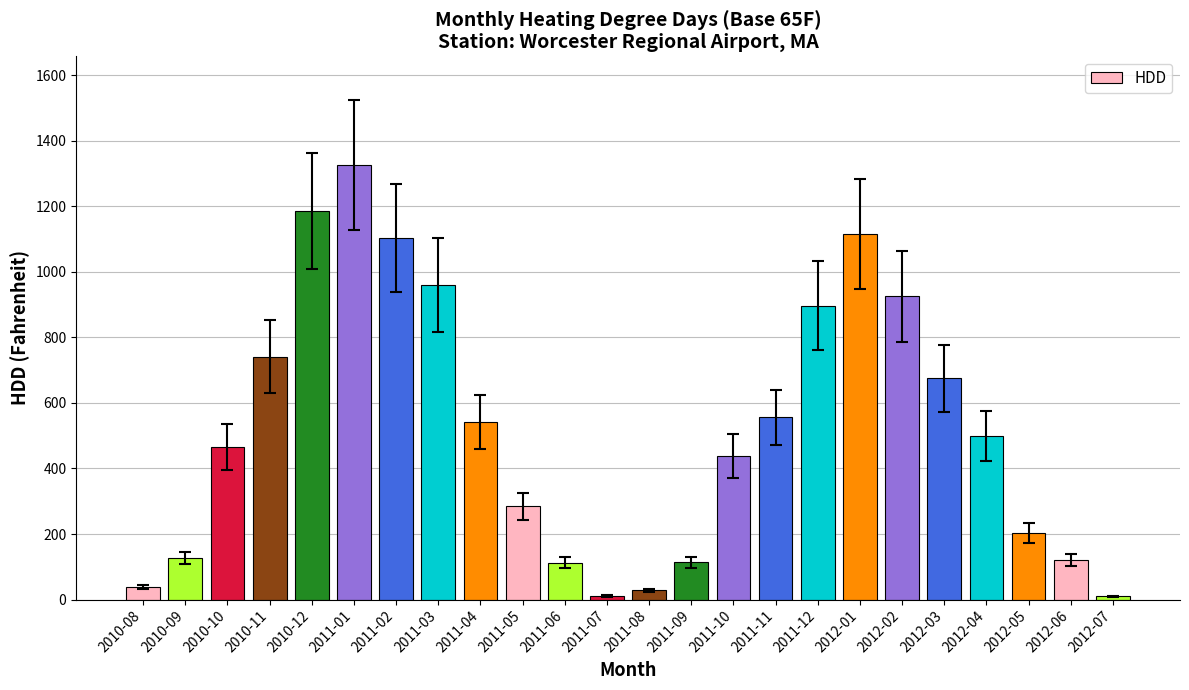

The value at 2010-09 is 127. True or false?

True